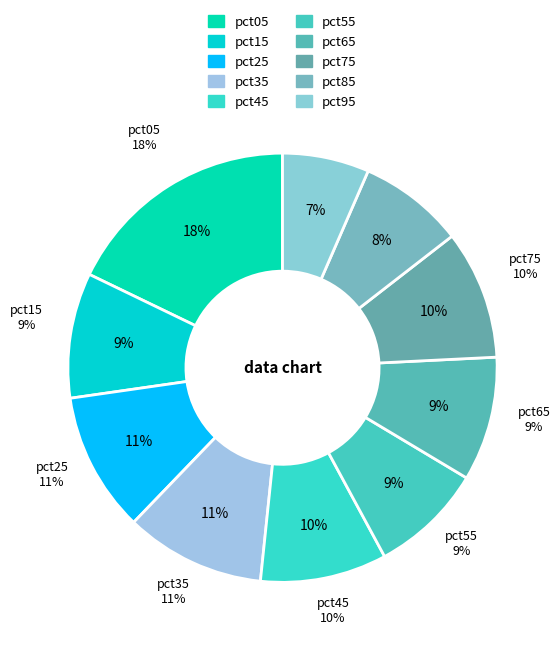

How many slices are in this pie chart?

10